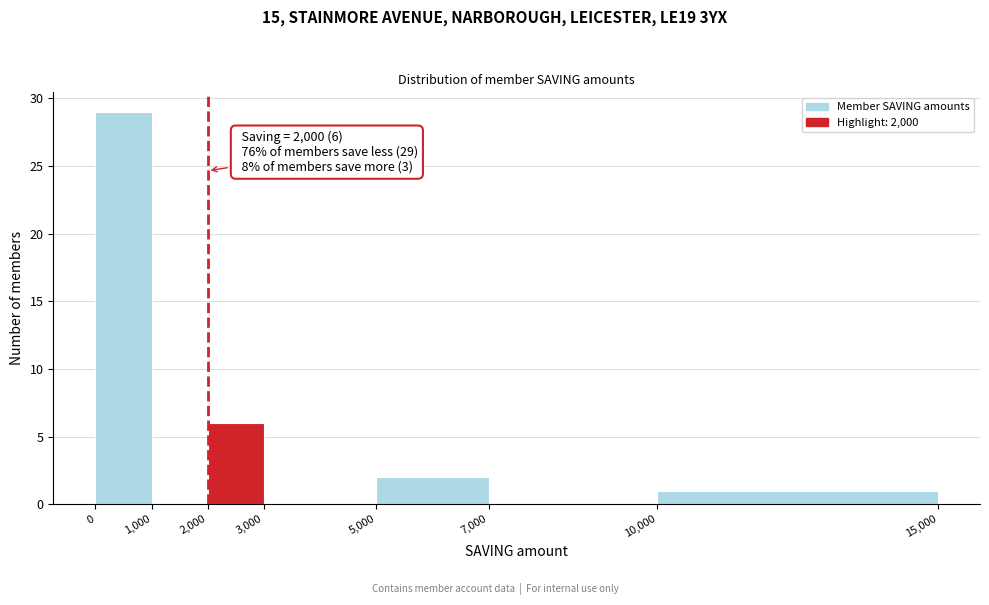

Over which range of the x-axis is the bar tallest?

0 to 1,000